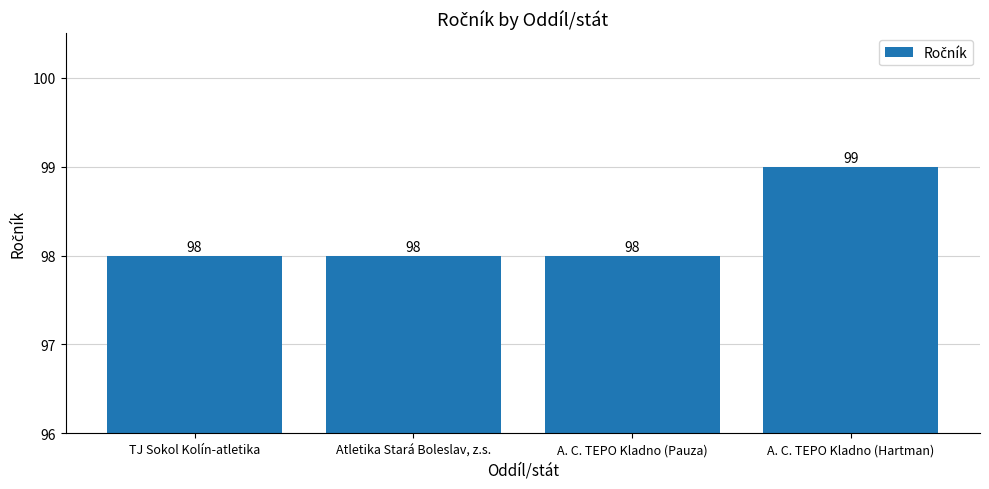

The chart shows a value of 62 at A. C. TEPO Kladno (Hartman). True or false?

False